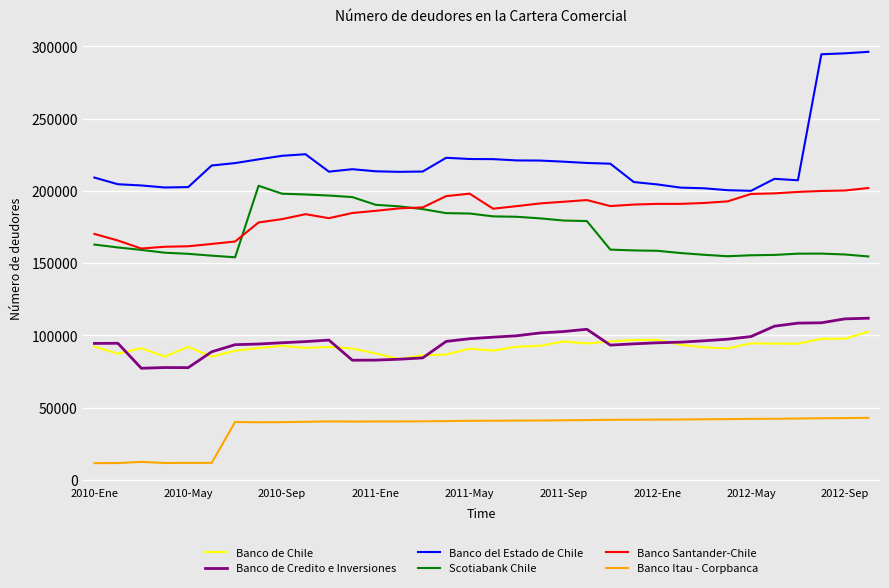

Which series has the largest total across all categories?

Banco del Estado de Chile